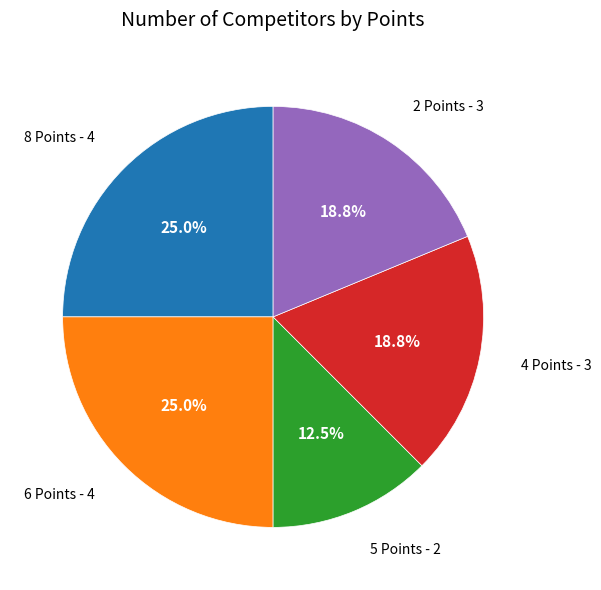

Count the number of slices in the pie.

5